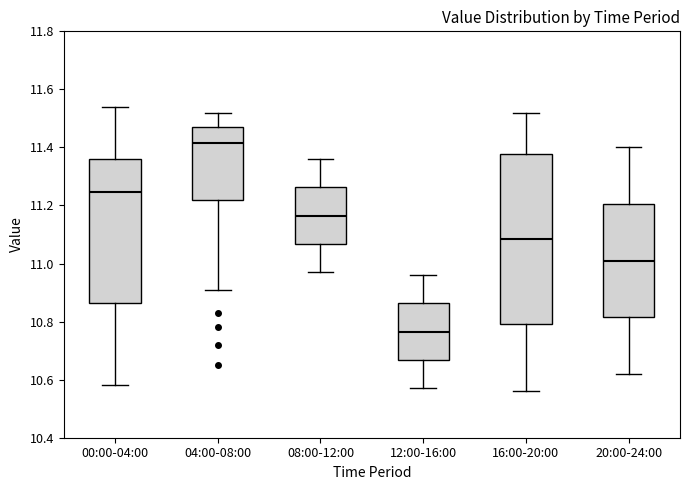

Reading left to right, read every box against the y-axis: the position of its median line, the range the box covers, and the ends of its whiskers. The values are not printed on the chart, so give them approximately, as read against the axis.

00:00-04:00: median 11.24, box 10.86 to 11.36, whiskers 10.58 to 11.54
04:00-08:00: median 11.42, box 11.22 to 11.48, whiskers 10.92 to 11.52
08:00-12:00: median 11.16, box 11.06 to 11.26, whiskers 10.98 to 11.36
12:00-16:00: median 10.76, box 10.66 to 10.86, whiskers 10.58 to 10.96
16:00-20:00: median 11.08, box 10.80 to 11.38, whiskers 10.56 to 11.52
20:00-24:00: median 11.02, box 10.82 to 11.20, whiskers 10.62 to 11.40